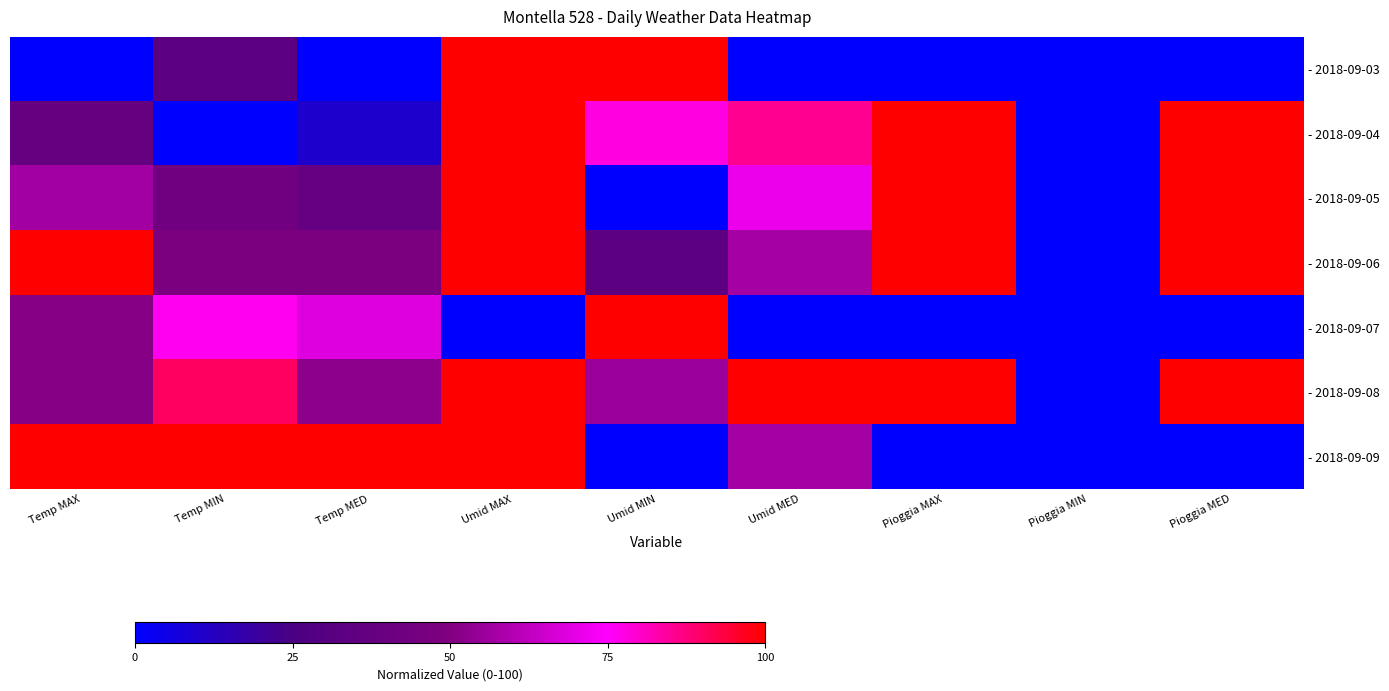

Reading right to left, list all the values displayed in this chart.

- 2018-09-03: Pioggia MED=0.0	Pioggia MIN=0.0	Pioggia MAX=0.0	Umid MED=0.0	Umid MIN=100.0	Umid MAX=100.0	Temp MED=0.0	Temp MIN=33.3	Temp MAX=0.0
- 2018-09-04: Pioggia MED=100.0	Pioggia MIN=0.0	Pioggia MAX=100.0	Umid MED=85.7	Umid MIN=77.8	Umid MAX=100.0	Temp MED=10.5	Temp MIN=0.0	Temp MAX=37.8
- 2018-09-05: Pioggia MED=100.0	Pioggia MIN=0.0	Pioggia MAX=100.0	Umid MED=71.4	Umid MIN=0.0	Umid MAX=100.0	Temp MED=36.8	Temp MIN=42.9	Temp MAX=56.8
- 2018-09-06: Pioggia MED=100.0	Pioggia MIN=0.0	Pioggia MAX=100.0	Umid MED=57.1	Umid MIN=33.3	Umid MAX=100.0	Temp MED=47.4	Temp MIN=47.6	Temp MAX=100.0
- 2018-09-07: Pioggia MED=0.0	Pioggia MIN=0.0	Pioggia MAX=0.0	Umid MED=0.0	Umid MIN=100.0	Umid MAX=0.0	Temp MED=68.4	Temp MIN=76.2	Temp MAX=51.4
- 2018-09-08: Pioggia MED=100.0	Pioggia MIN=0.0	Pioggia MAX=100.0	Umid MED=100.0	Umid MIN=55.6	Umid MAX=100.0	Temp MED=52.6	Temp MIN=90.5	Temp MAX=51.4
- 2018-09-09: Pioggia MED=0.0	Pioggia MIN=0.0	Pioggia MAX=0.0	Umid MED=57.1	Umid MIN=0.0	Umid MAX=100.0	Temp MED=100.0	Temp MIN=100.0	Temp MAX=100.0